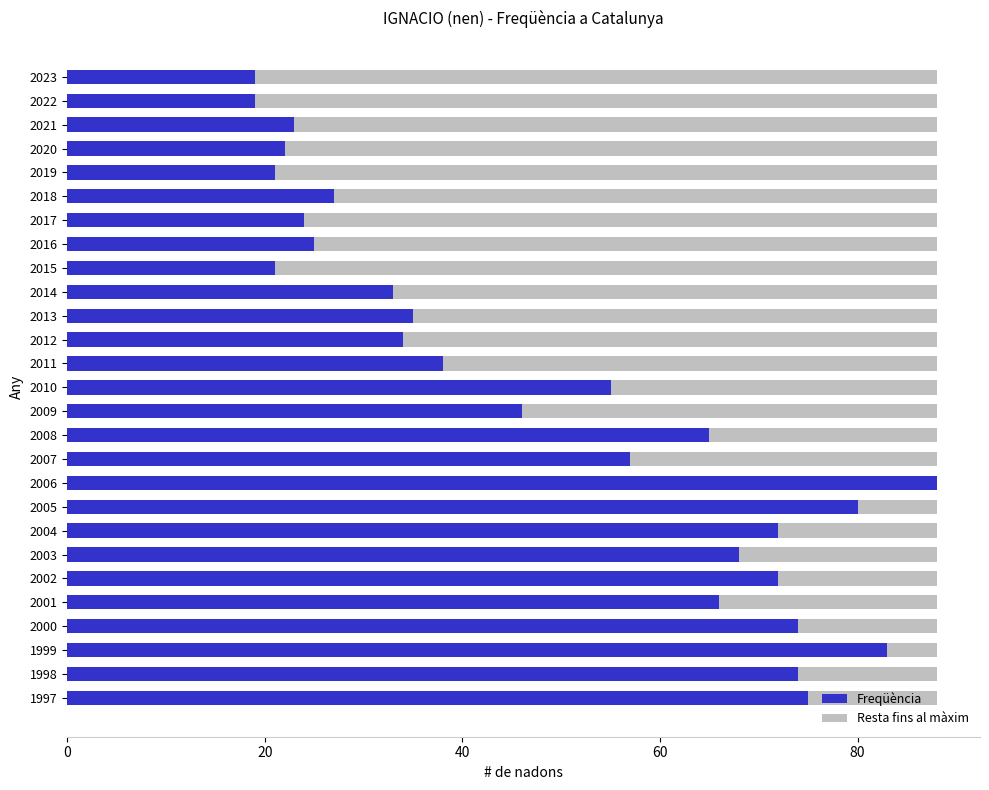

What is the total value across all series at 2005?

88